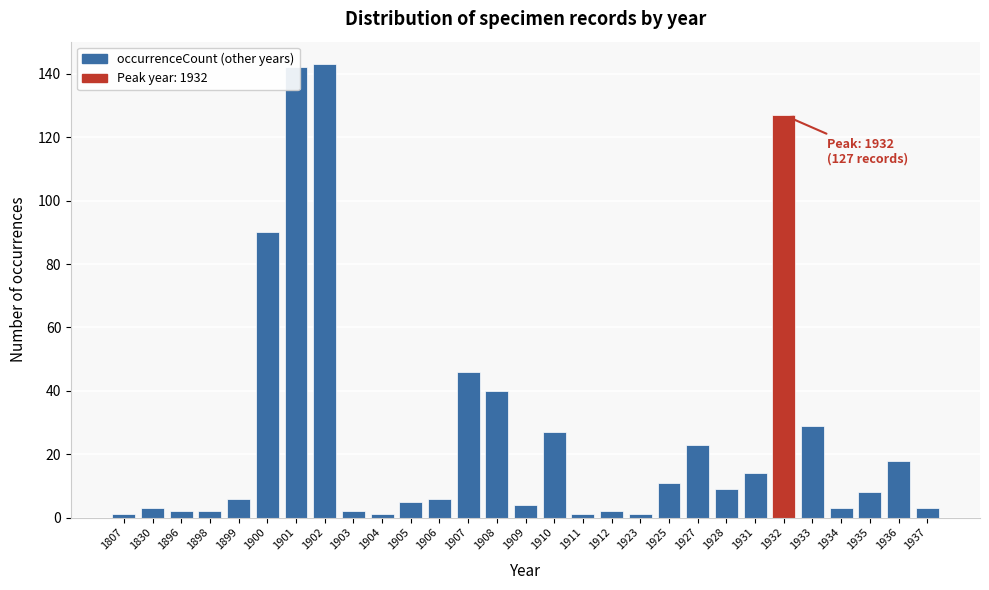

What is the maximum value shown in the chart?

143